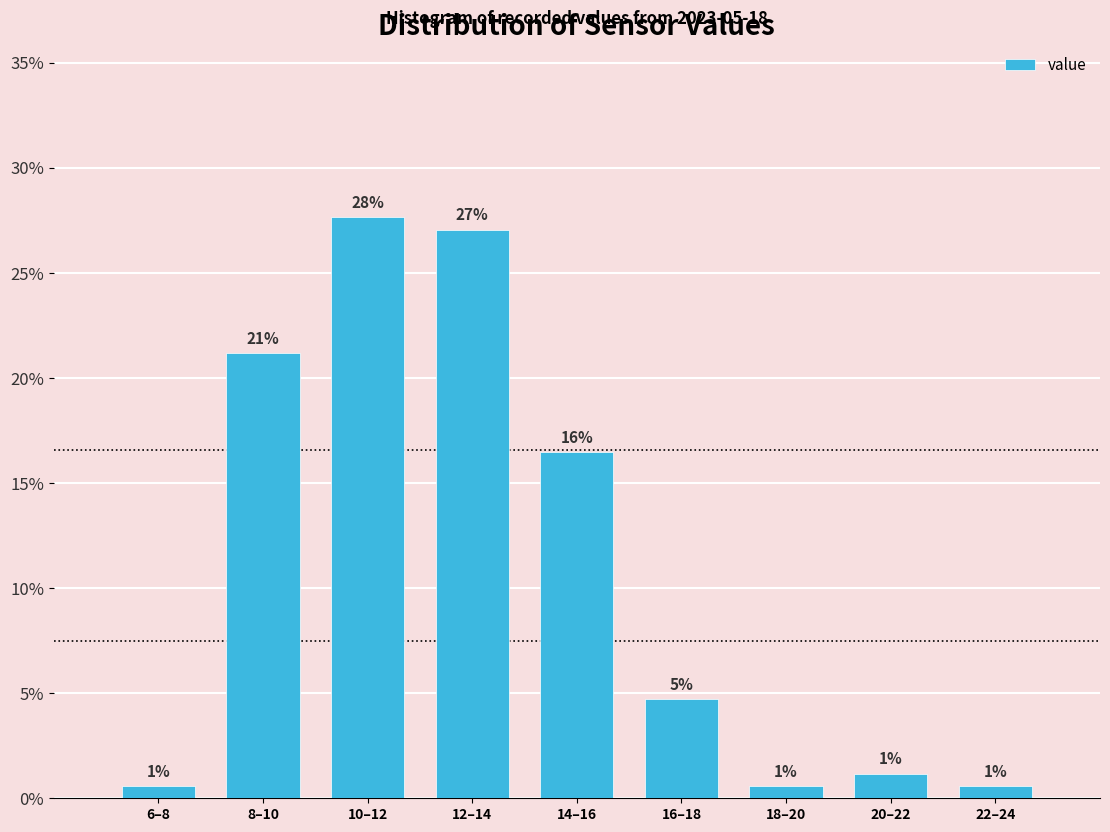

Does the chart contain any negative values?

No